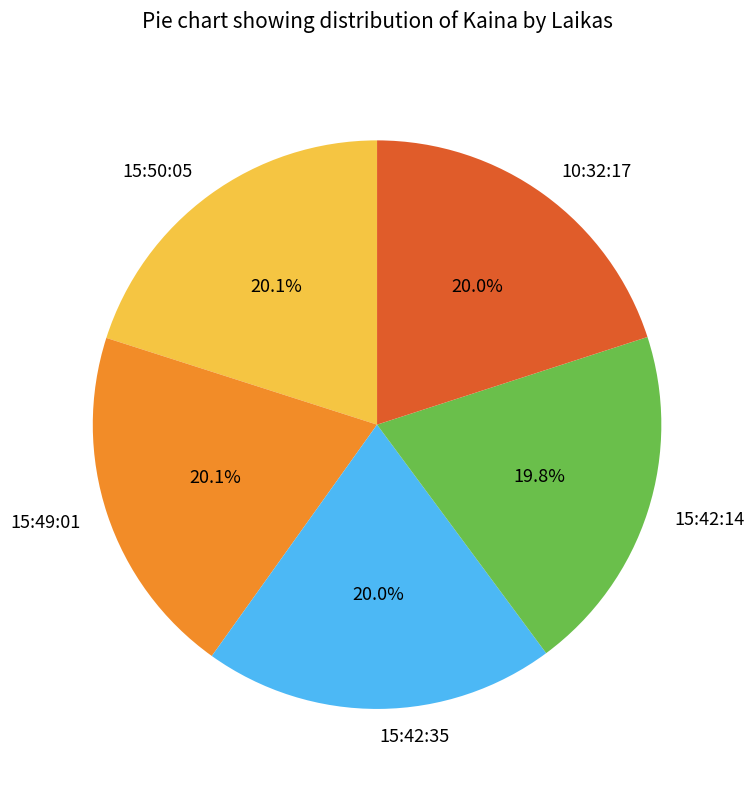

The 15:42:35 slice represents 20% of the pie. True or false?

True